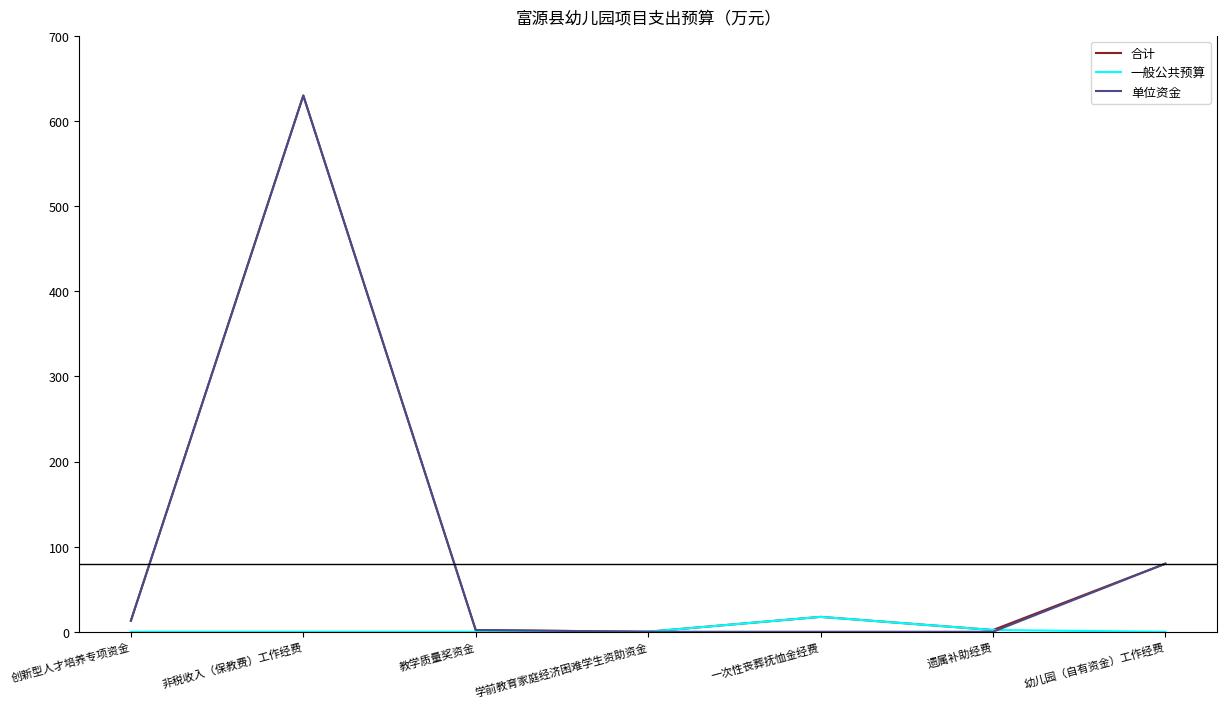

What is the total value across all series at 一次性丧葬抚恤金经费?

35.0